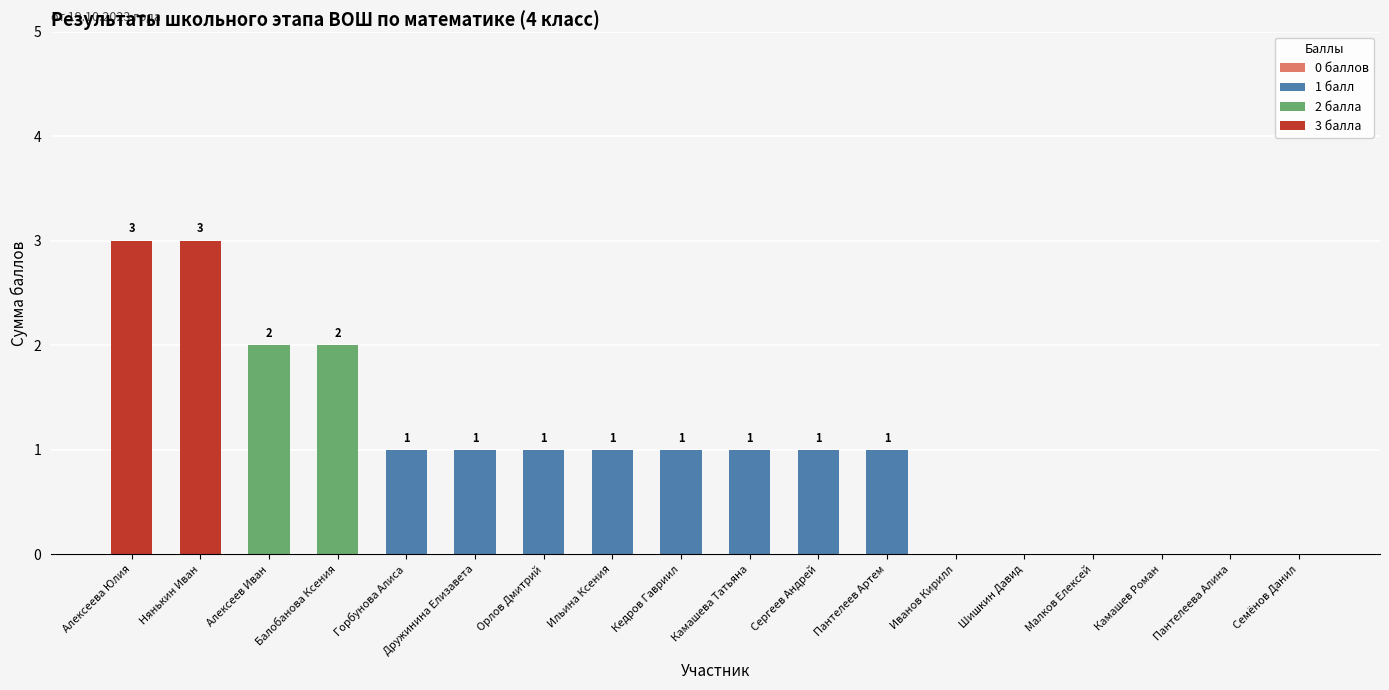

True or false: 1 балл has a value of 0 at Балобанова Ксения.

True